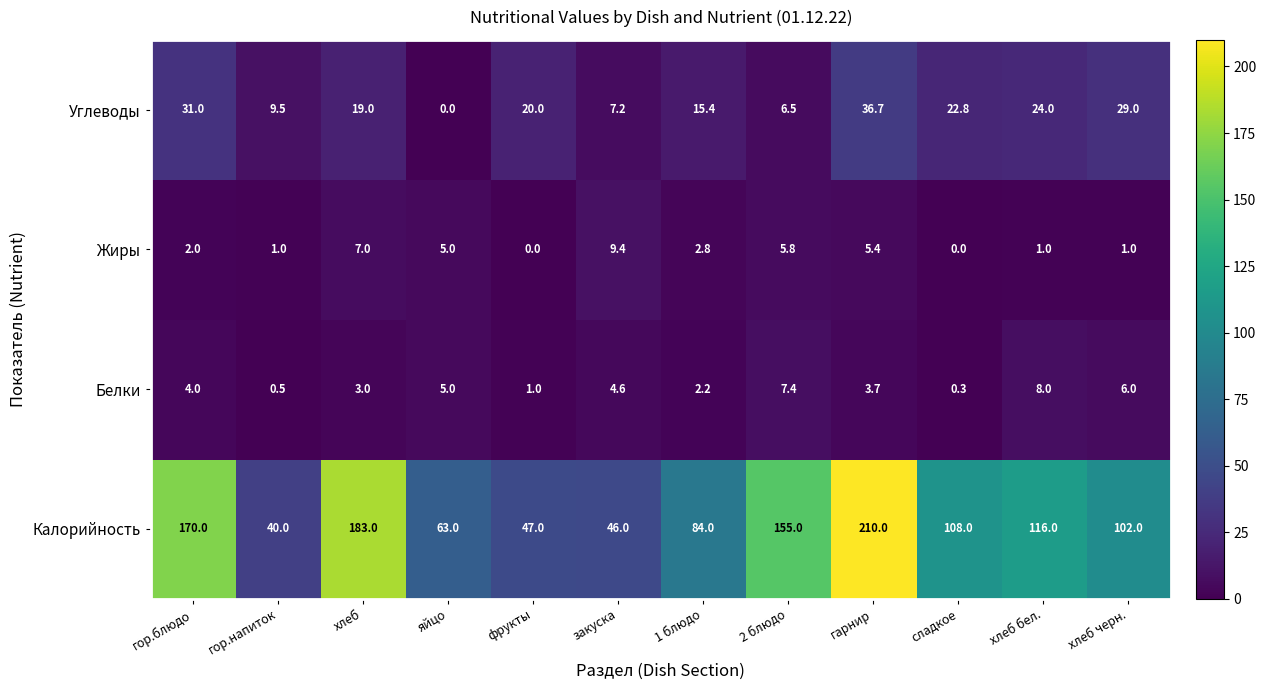

What is the greatest value displayed?

210.0